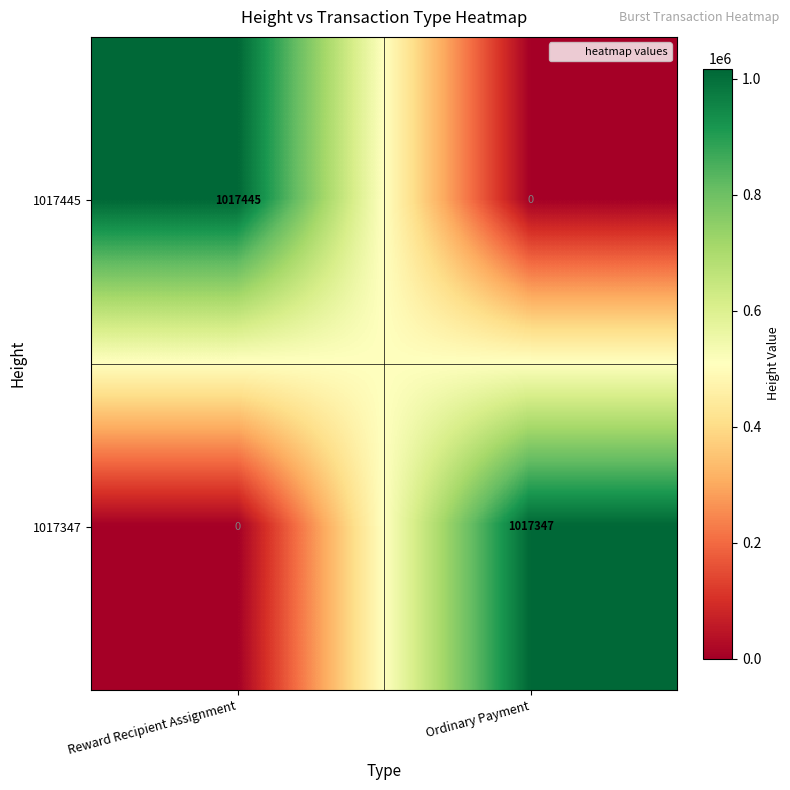

What is the sum of all 1017347 values?

1017347